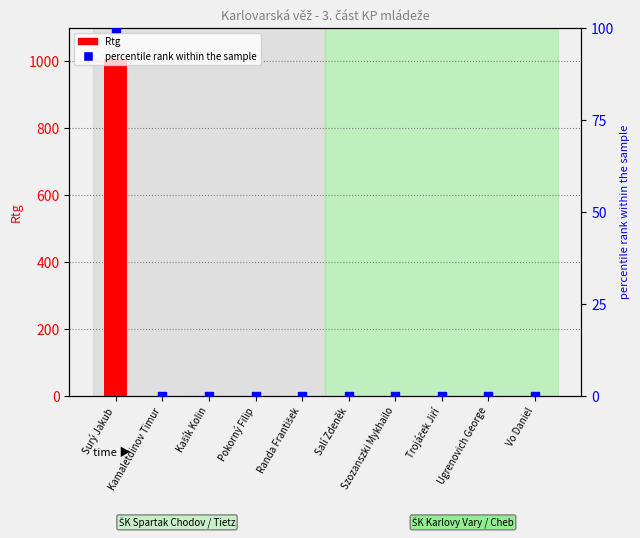

At which category is the sum across all series the highest?

Surý Jakub